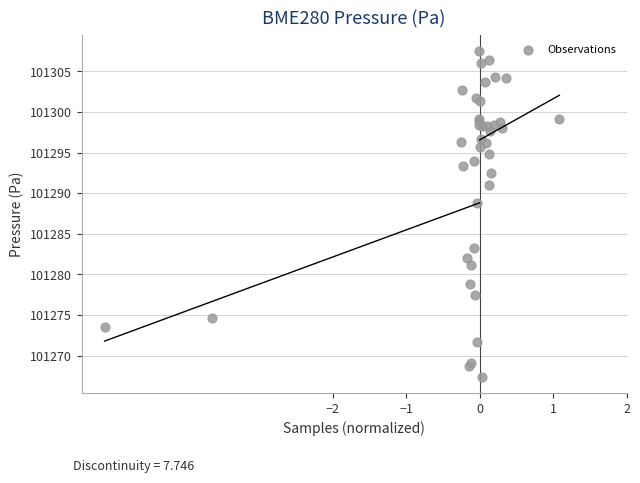

What Y value in the scatter plot is closest to 101287?

101288.8